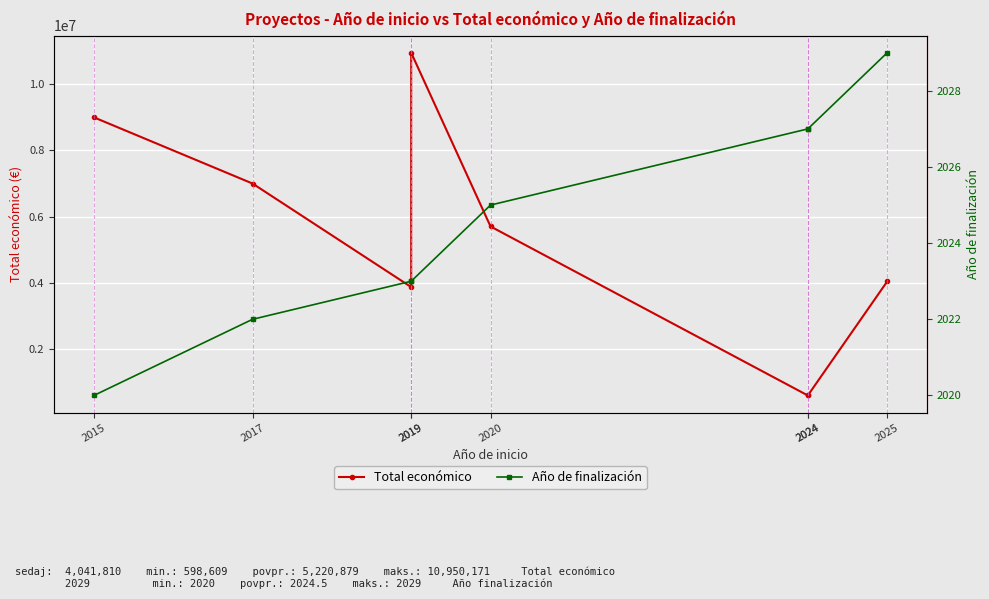

True or false: Total económico has more than 2 points higher than both neighbors.

False